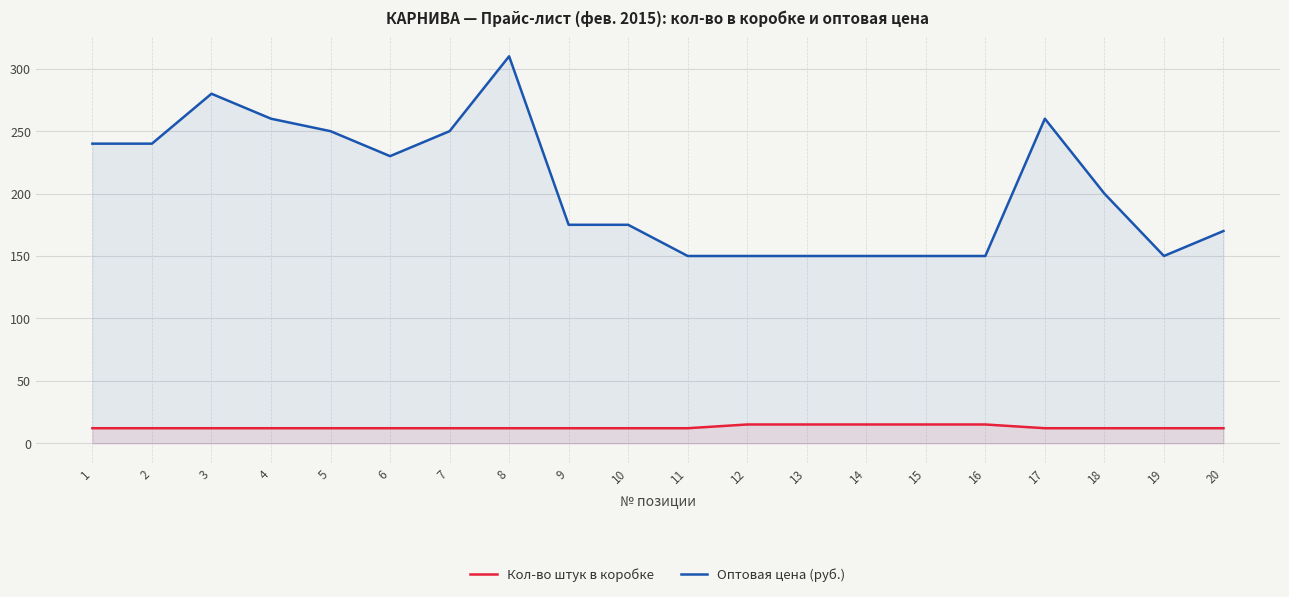

True or false: Оптовая цена (руб.) and Кол-во штук в коробке cross at least once.

False